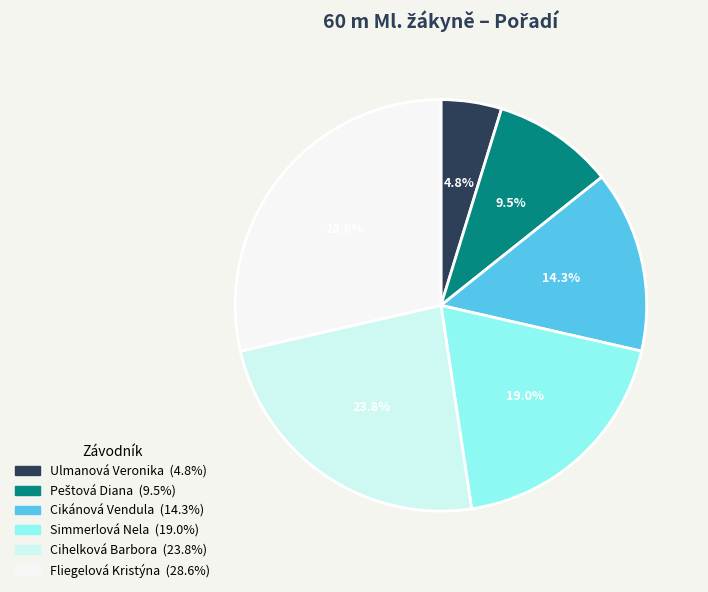

True or false: Fliegelová Kristýna accounts for 29% of the total.

True